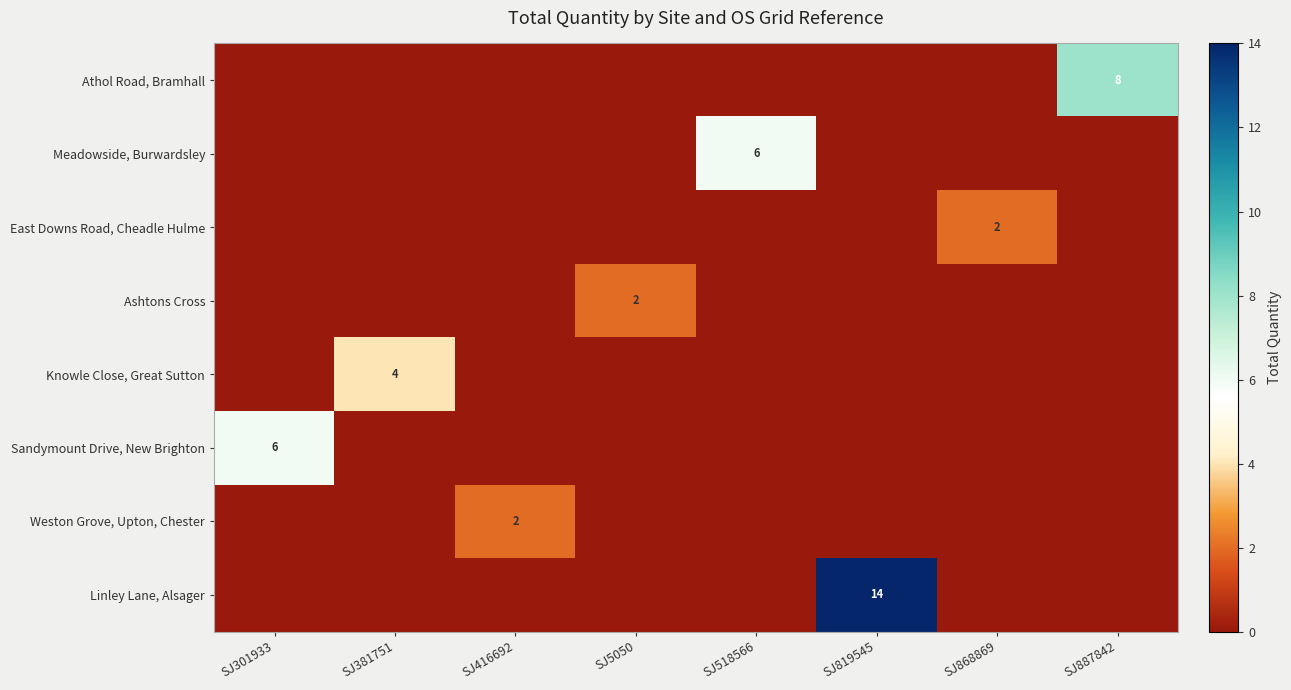

The value of Ashtons Cross at SJ5050 is 3. True or false?

False